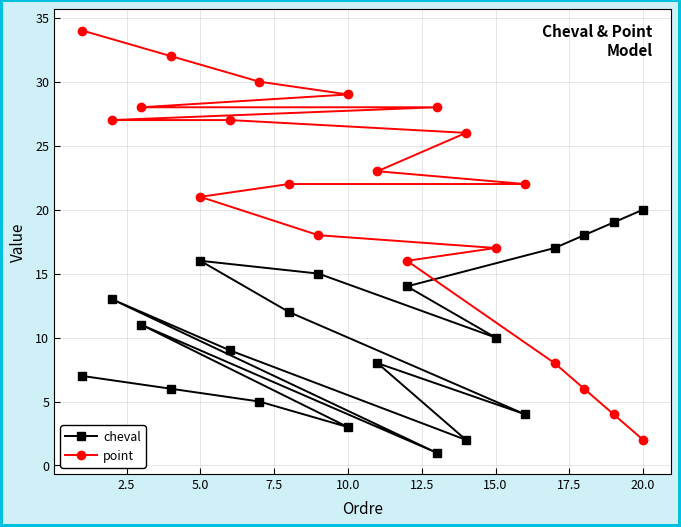

Rank the series by their maximum value, from lowest to highest.

cheval, point